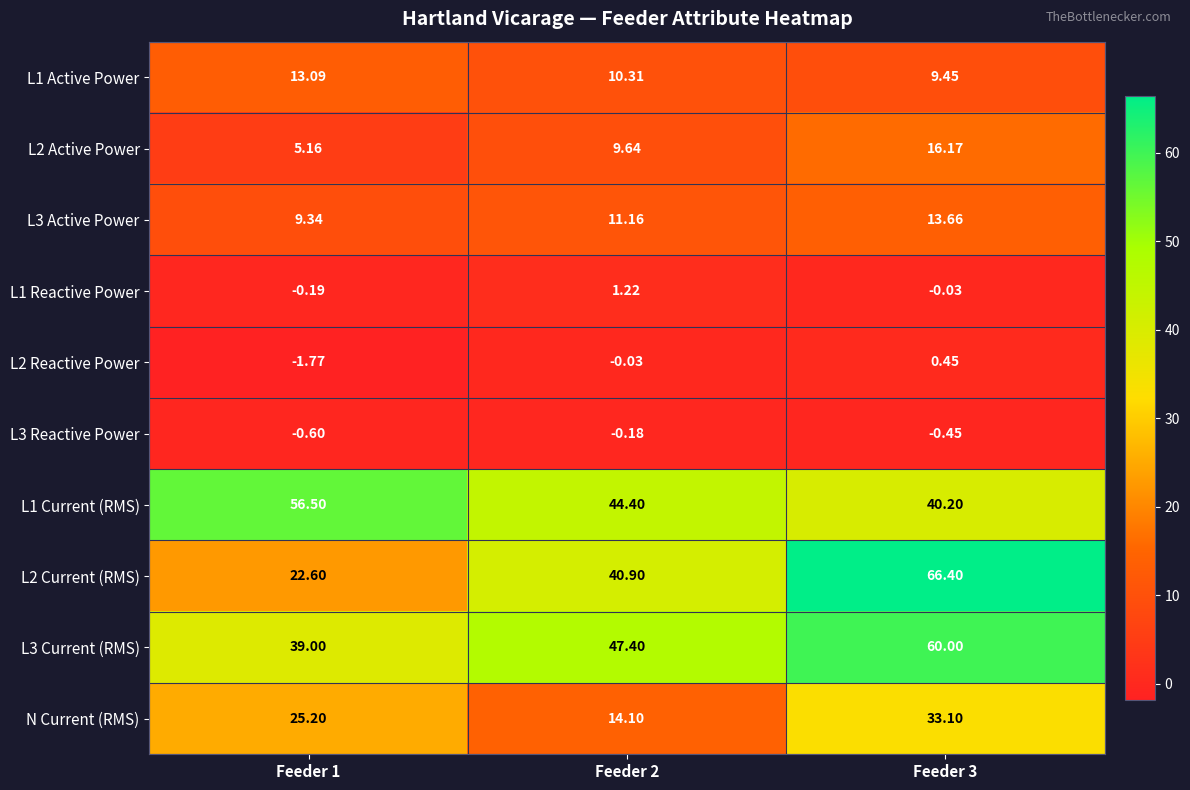

What is the total value across all series at Feeder 2?

178.9